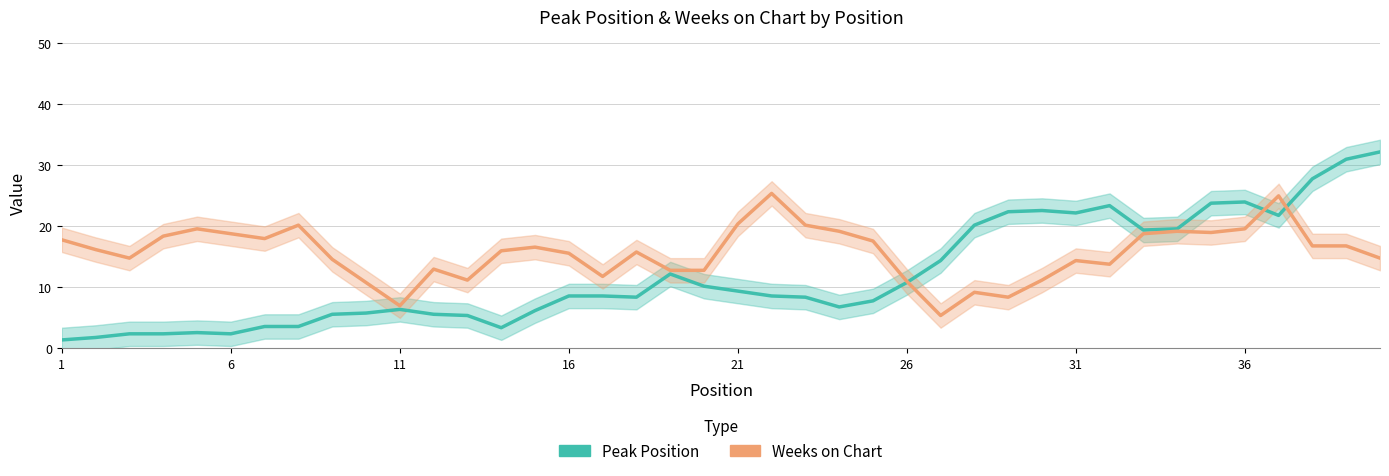

How many interior local peaks does the Peak Position series have?

6